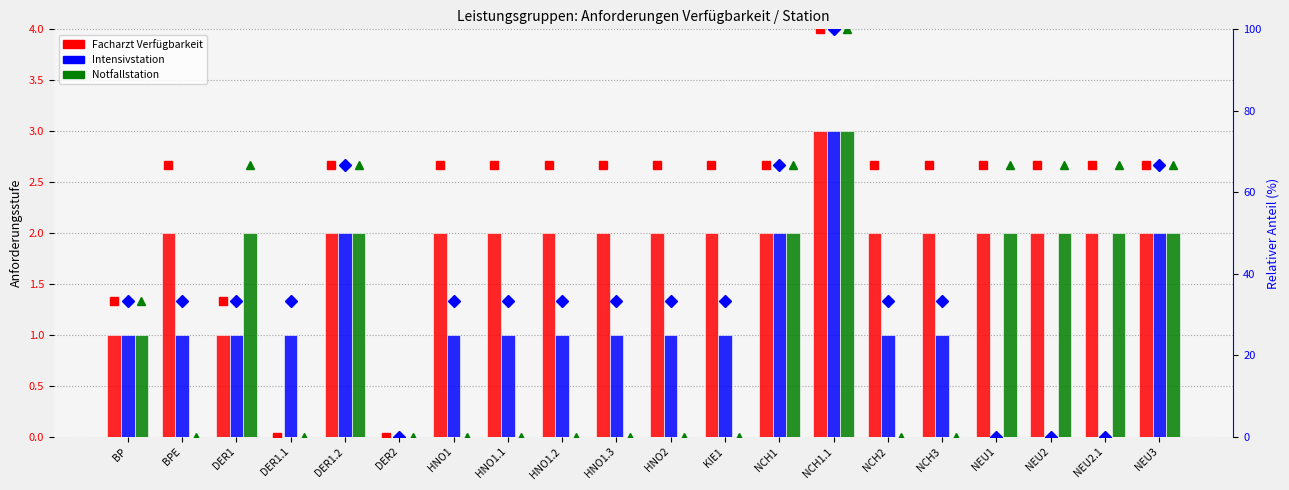

How many Notfallstation values are between 0 and 2?

19